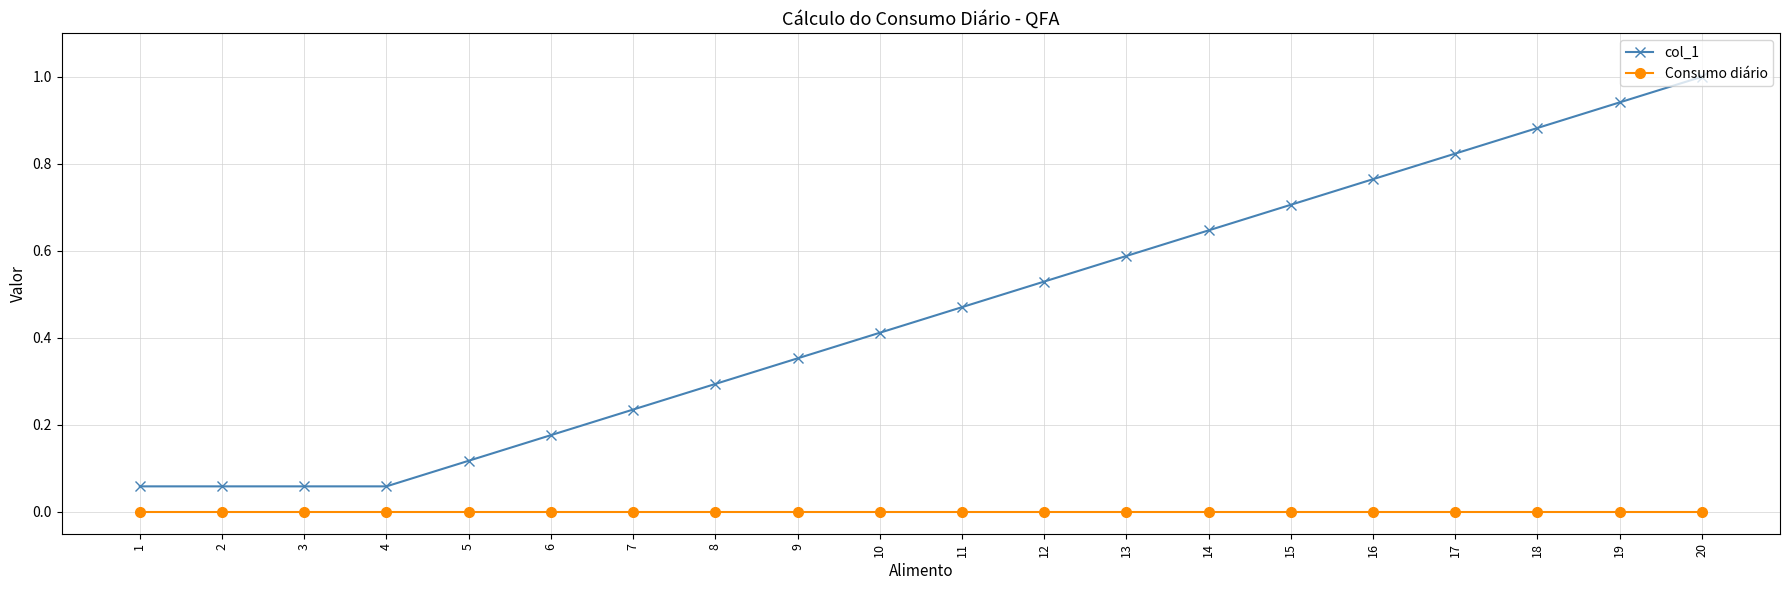

Is this an area chart (filled region under the line)?

No